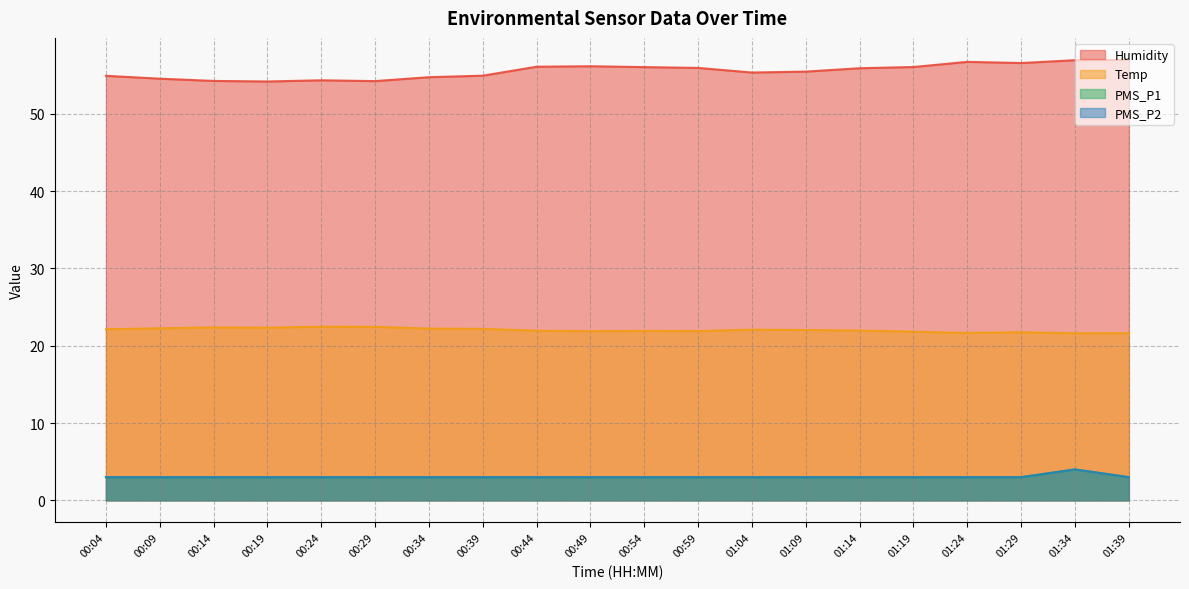

At which category is the sum across all series the highest?

01:34